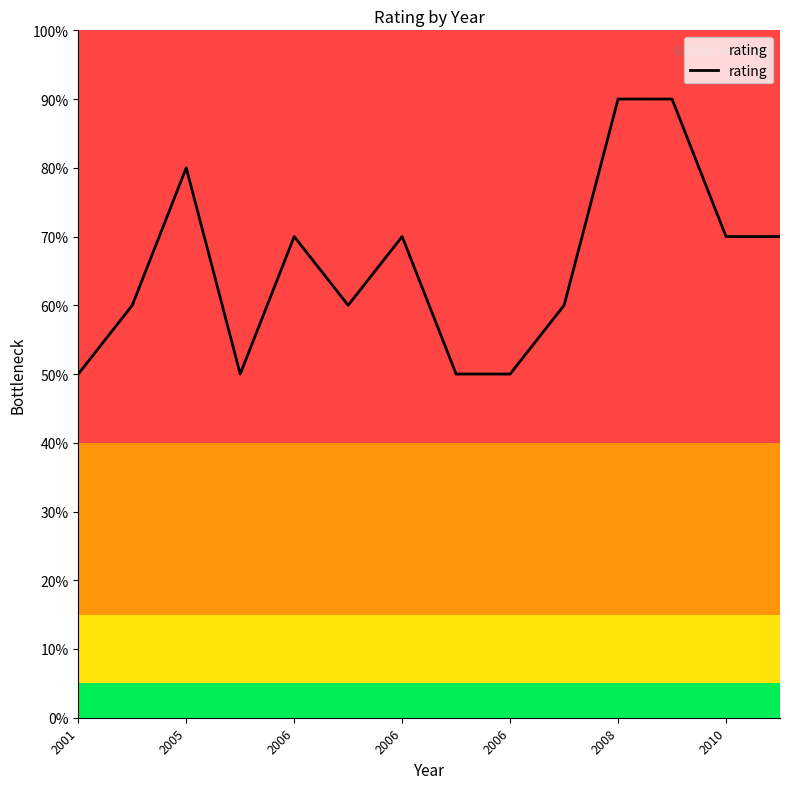

What is the maximum value shown in the chart?

90